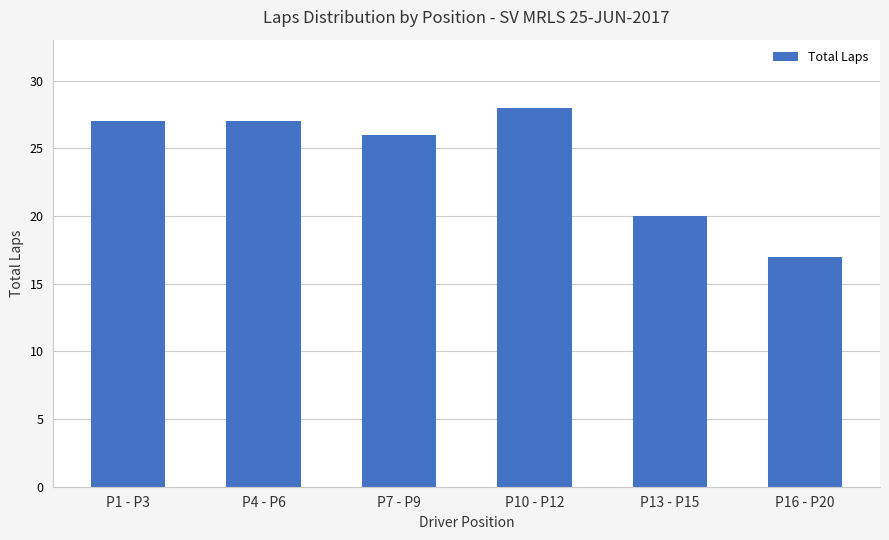

What is the sum of all values?

145